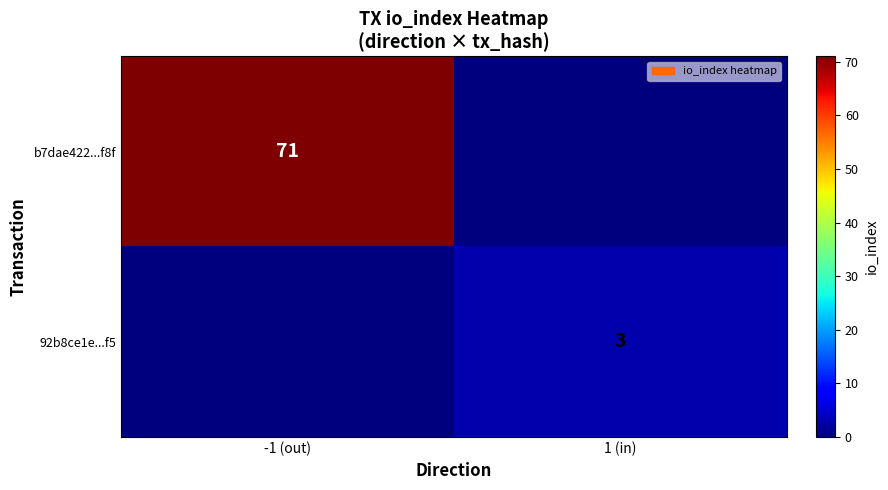

The value of 92b8ce1e...f5 at 1 (in) is 3. True or false?

True